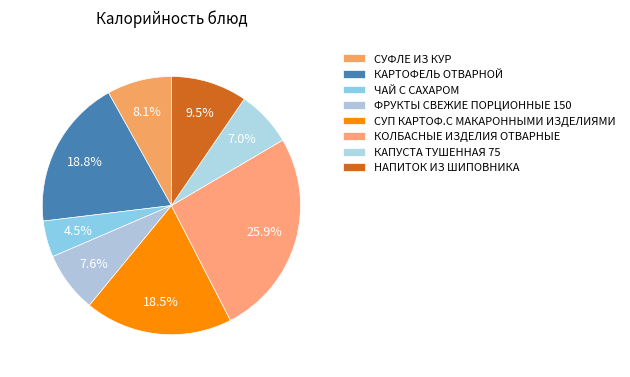

How many slices are in this pie chart?

8